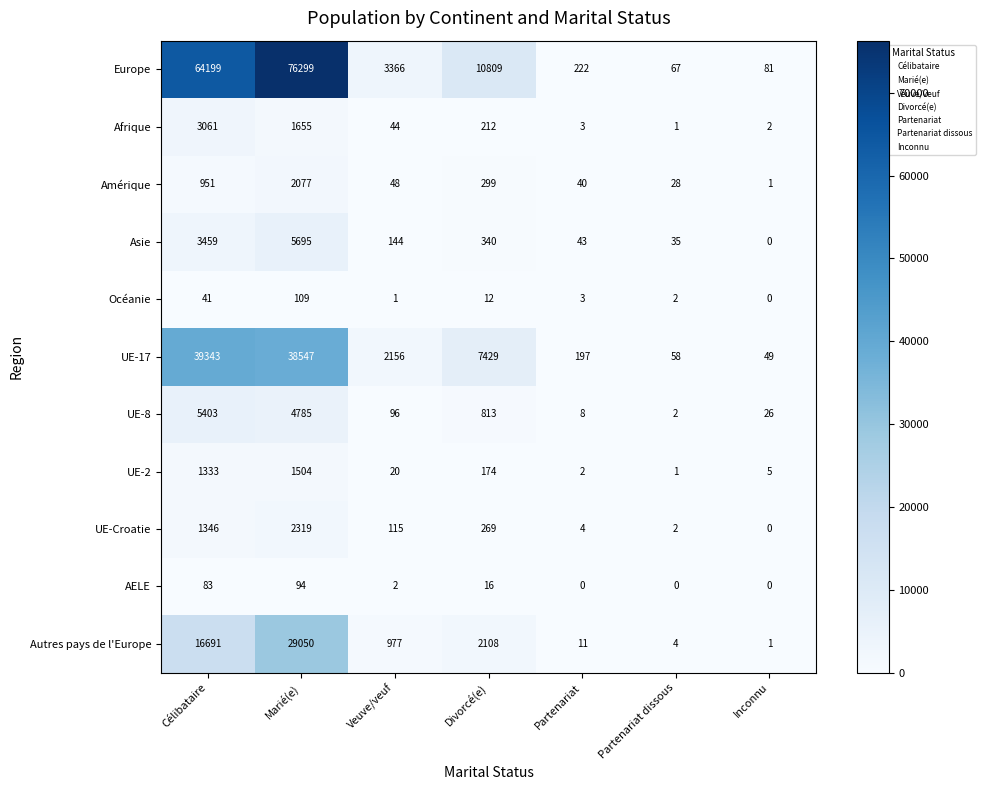

The Afrique series shows 735 at Célibataire. True or false?

False